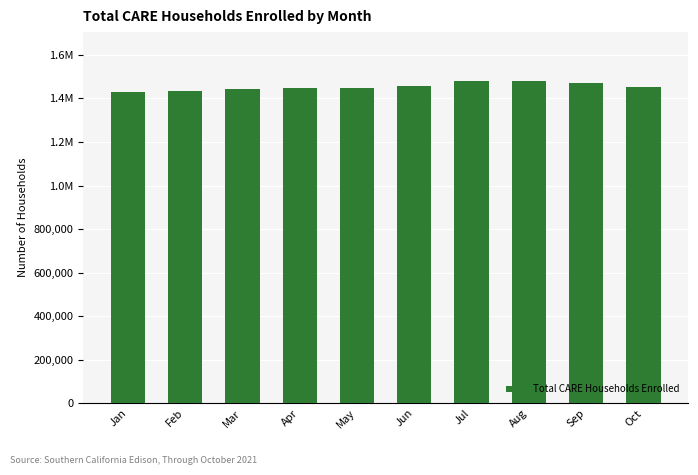

Does the chart contain any negative values?

No